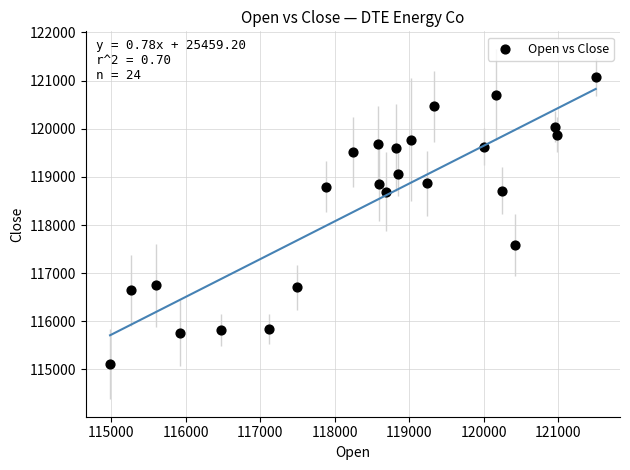

What is the range of Y values (max minus min)?

5965